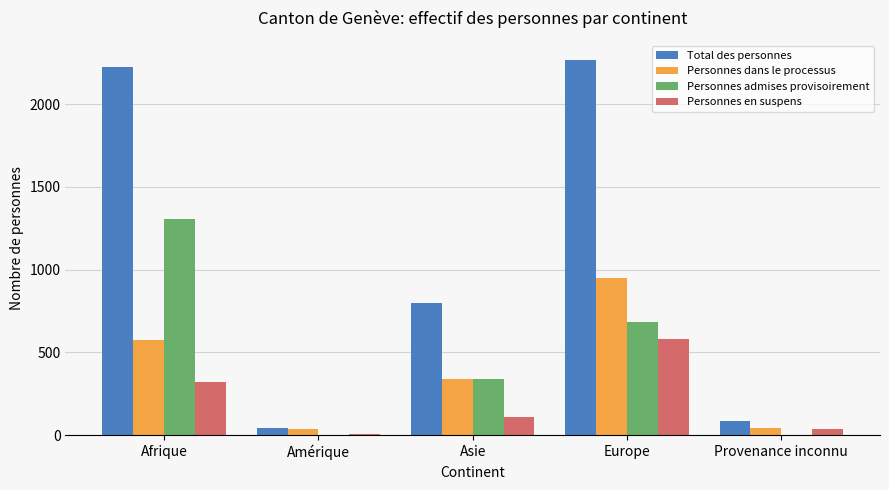

Count the number of data series in this chart.

4